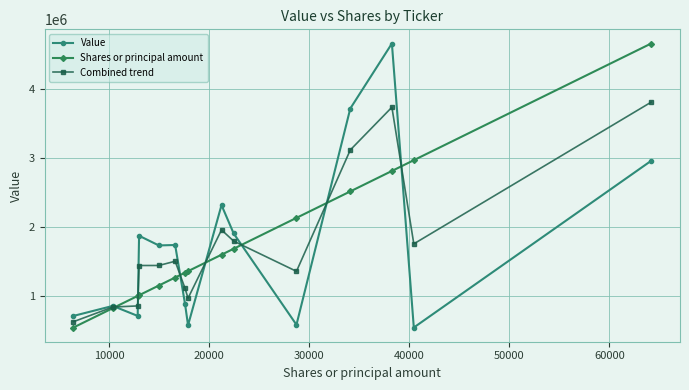

What is the value of the Combined trend point at the 9th from the left?

1959716.4